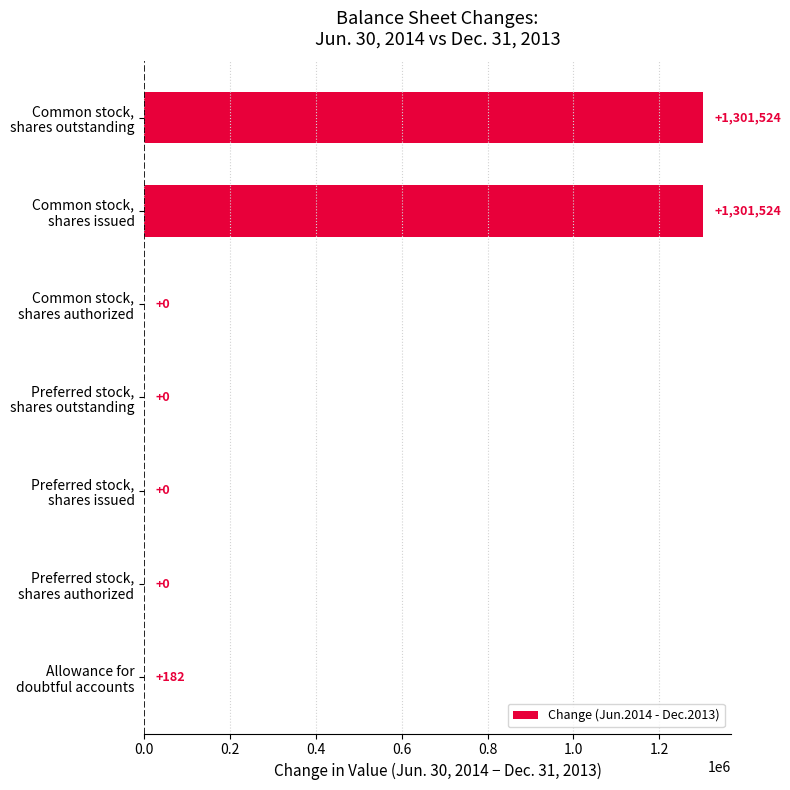

What is the greatest value displayed?

1301524